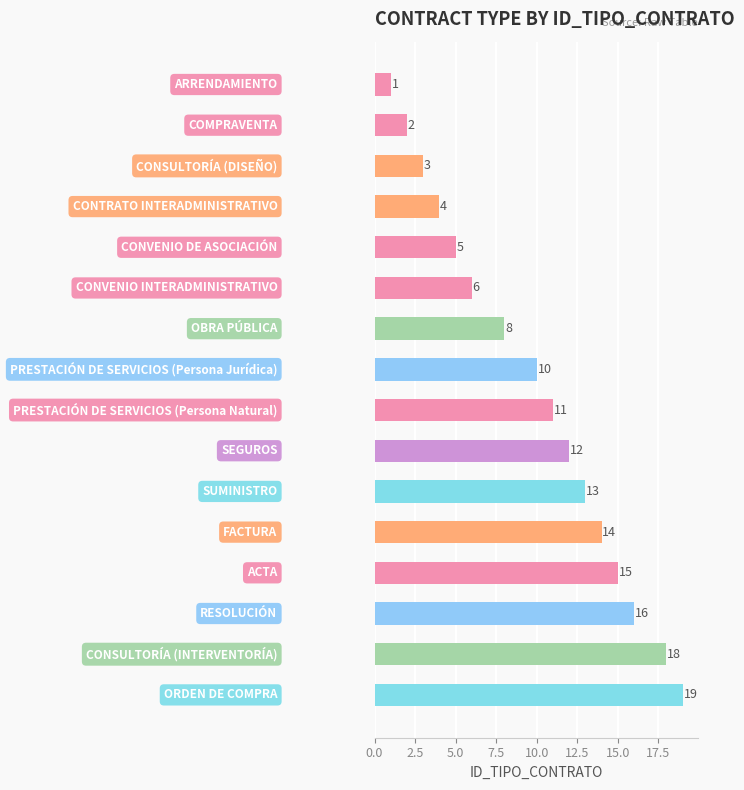

What is the difference between the second highest and minimum values?

17